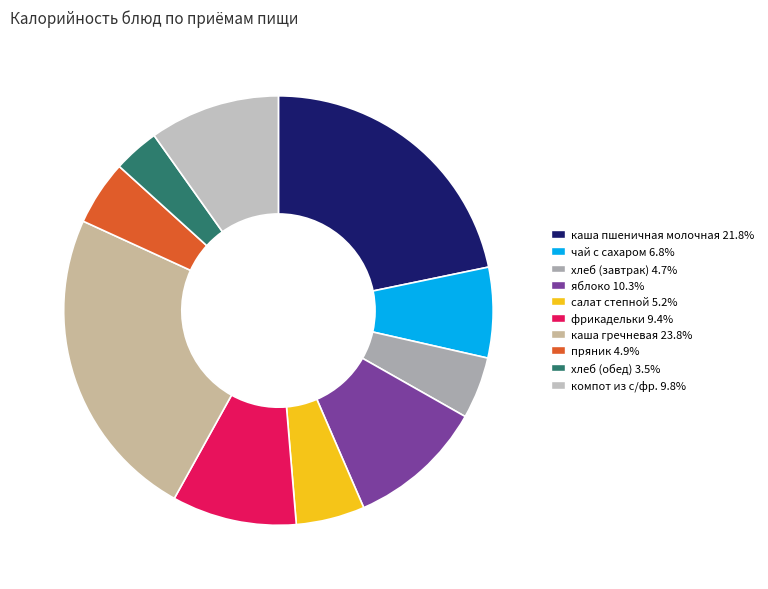

How many segments does this pie chart have?

10